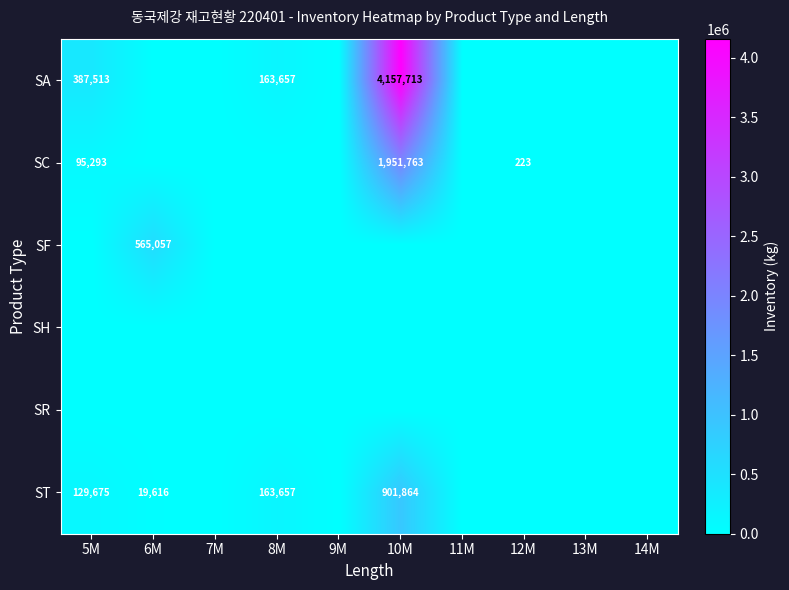

Is it true that SF equals -247649 at 14M?

False